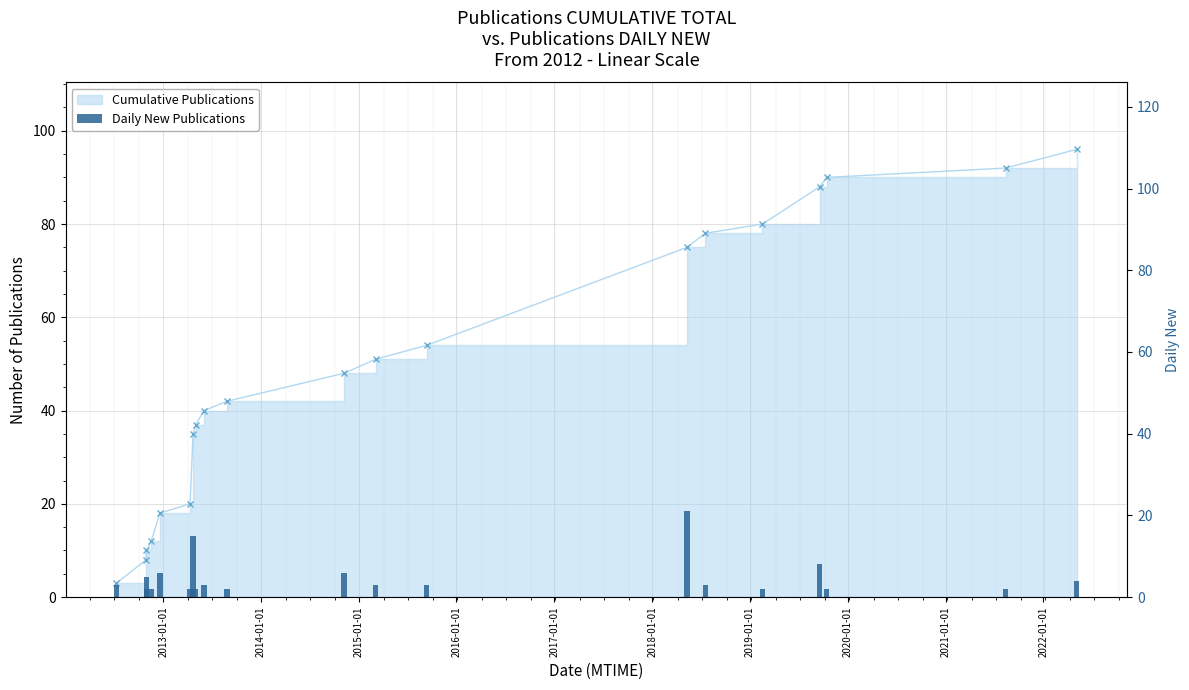

How many values are below 3?

8